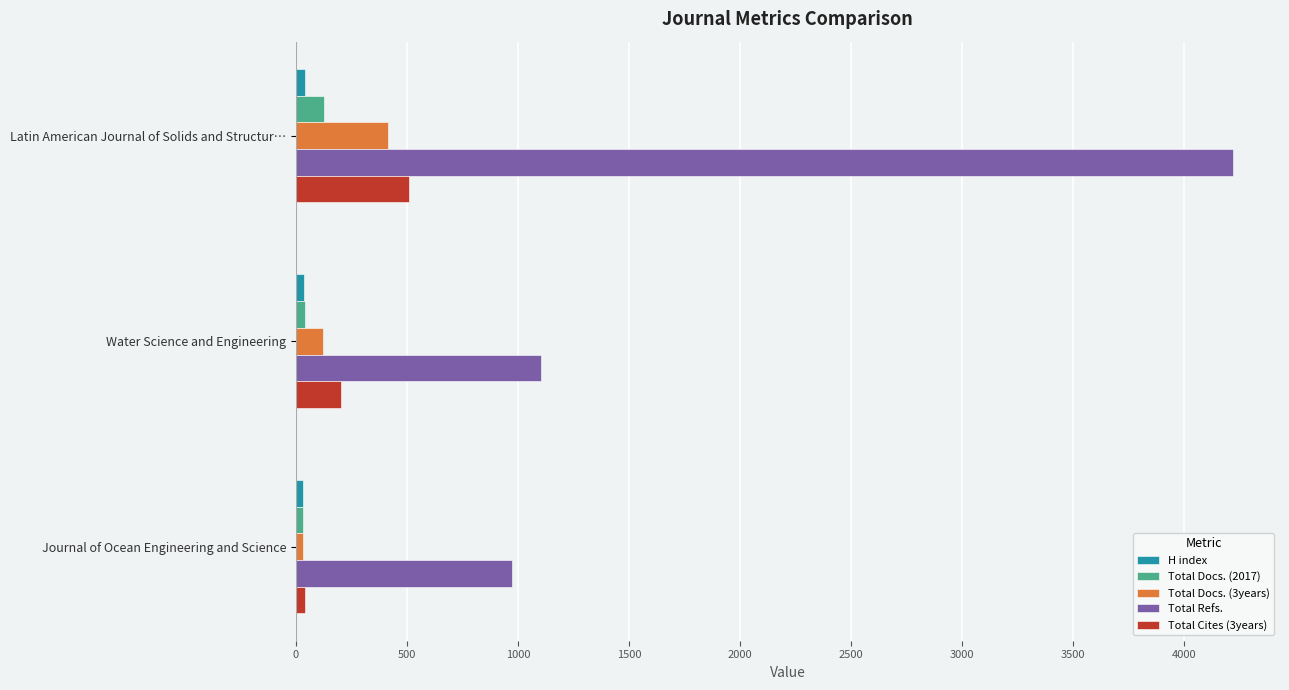

What is the highest value of the Total Docs. (2017) series?

126